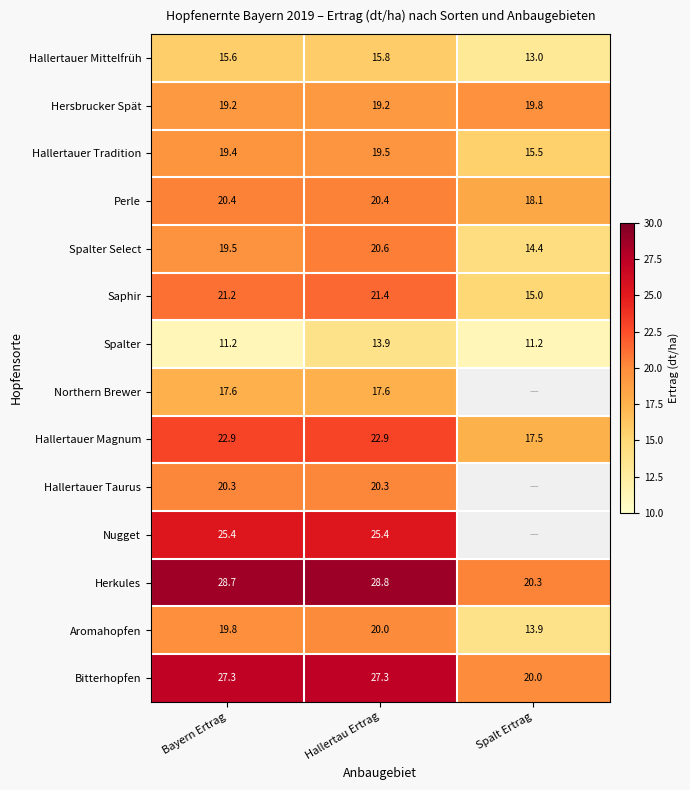

What is the difference between the maximum and minimum values in the Saphir series?

6.4